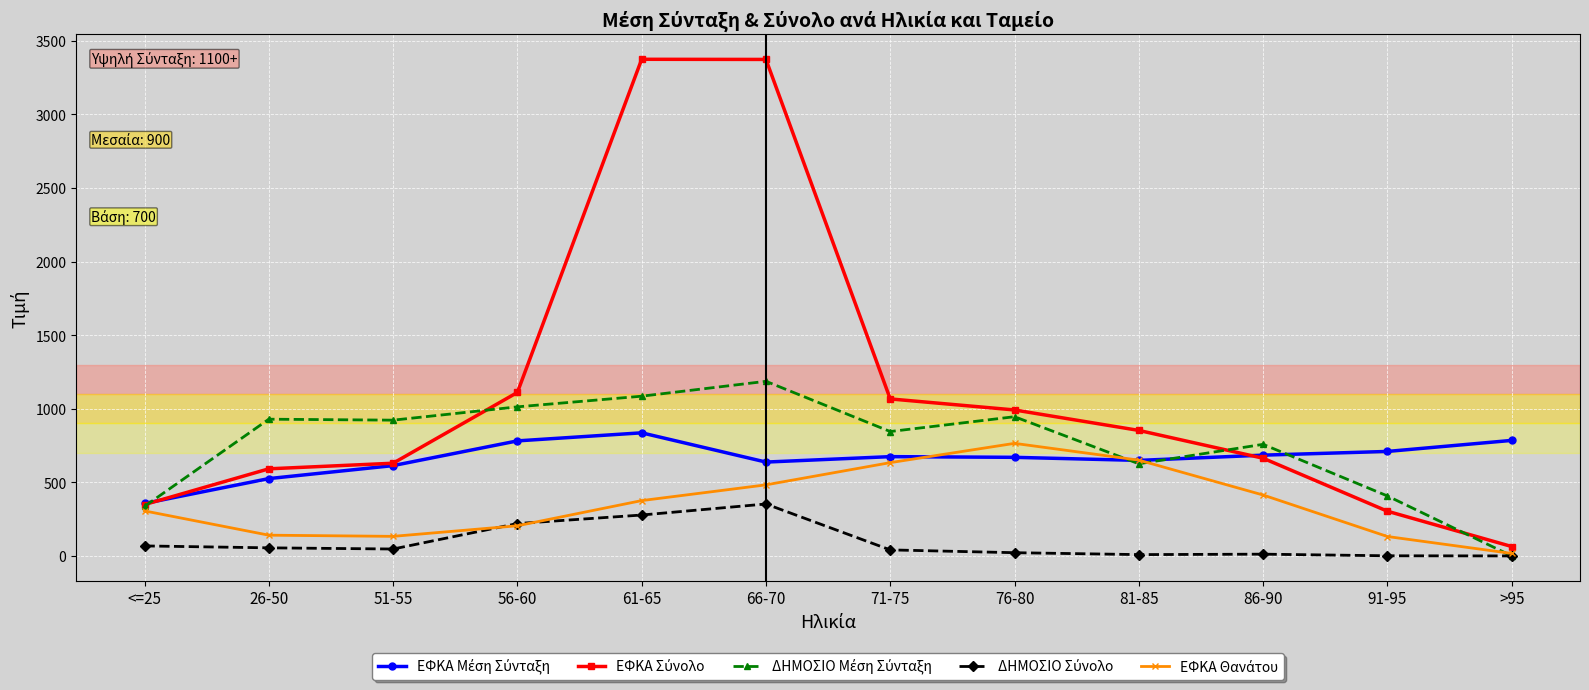

Does the chart display data point markers on the line(s)?

Yes